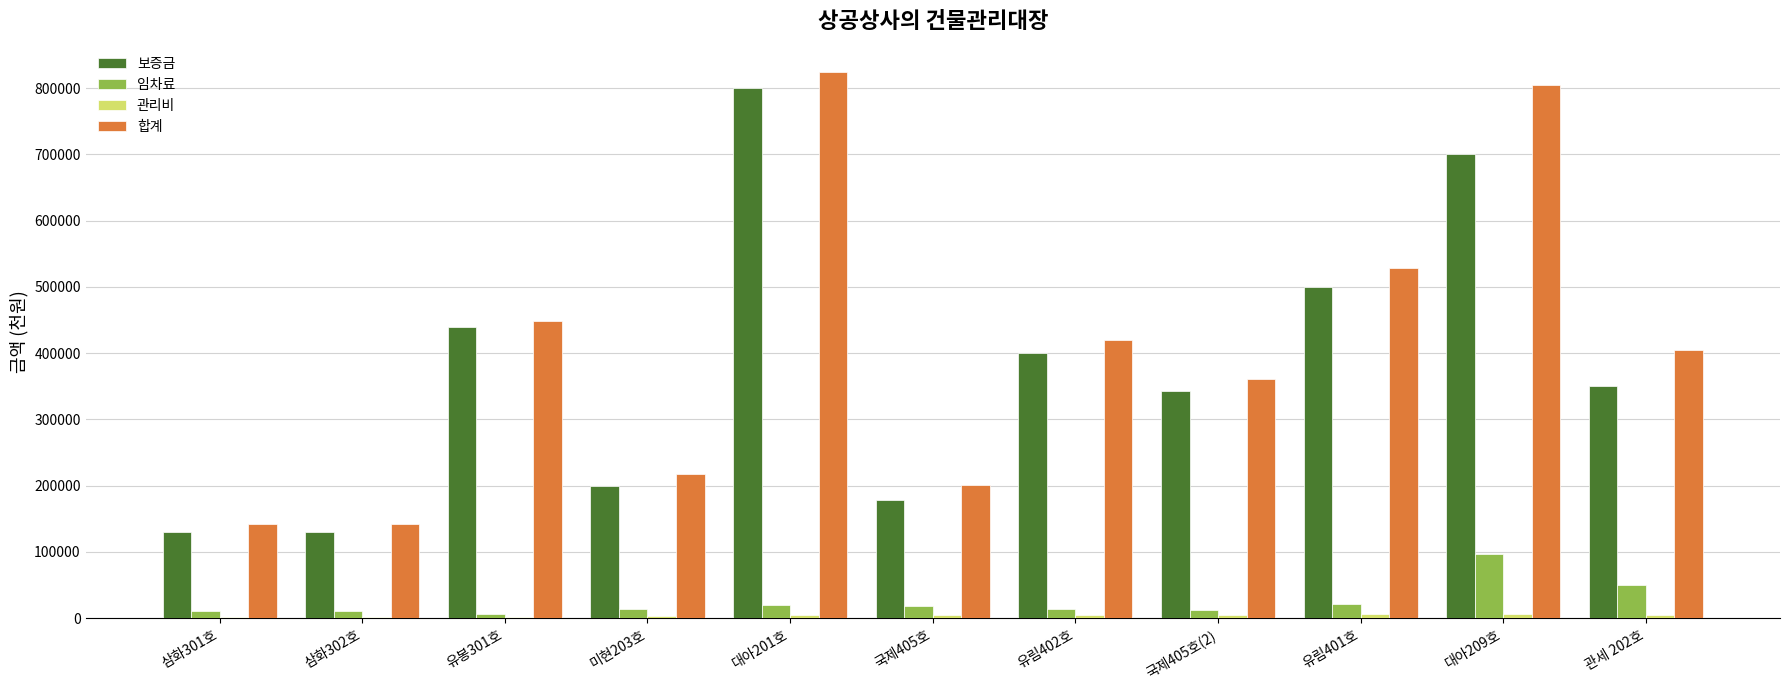

Which category has the highest value across all series?

대아201호